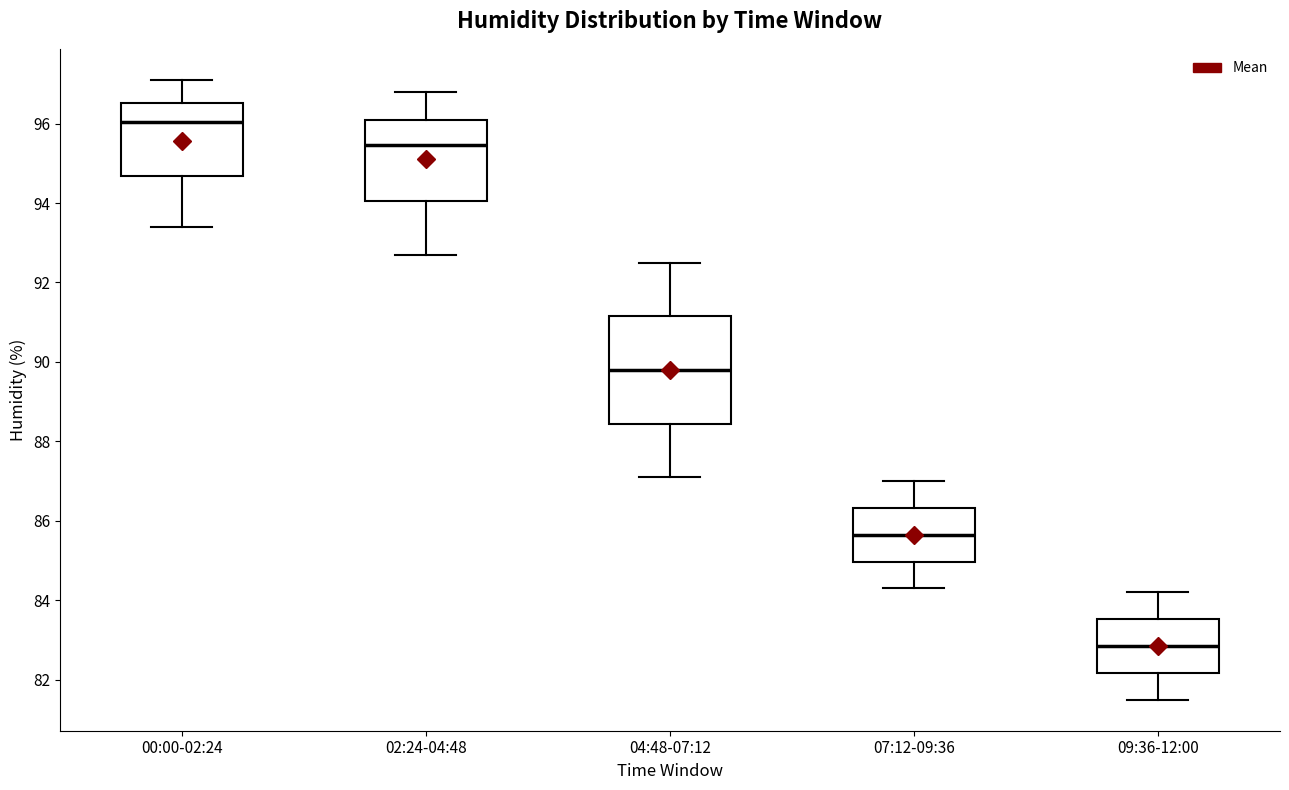

Which box's median line is the lowest?

09:36-12:00